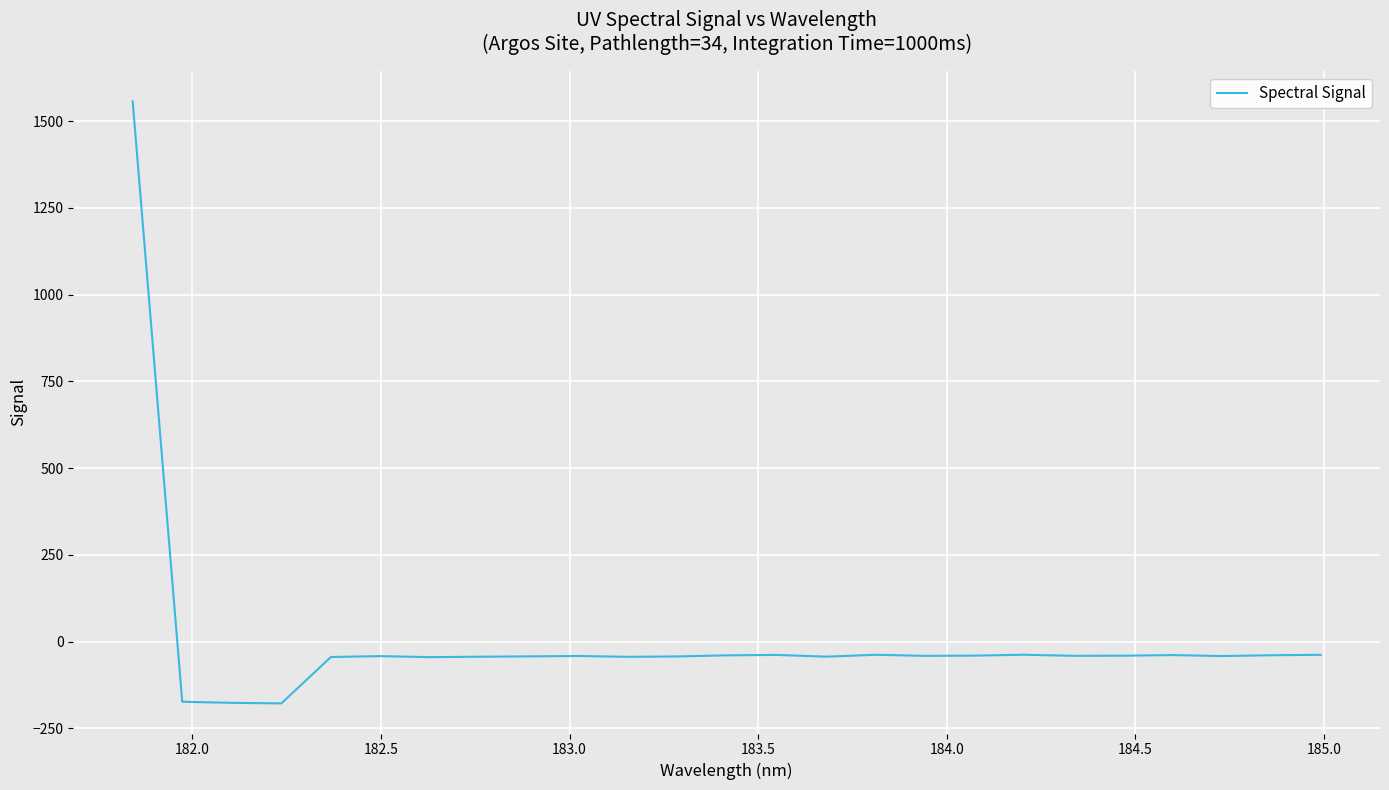

What is the greatest value displayed?

1557.4